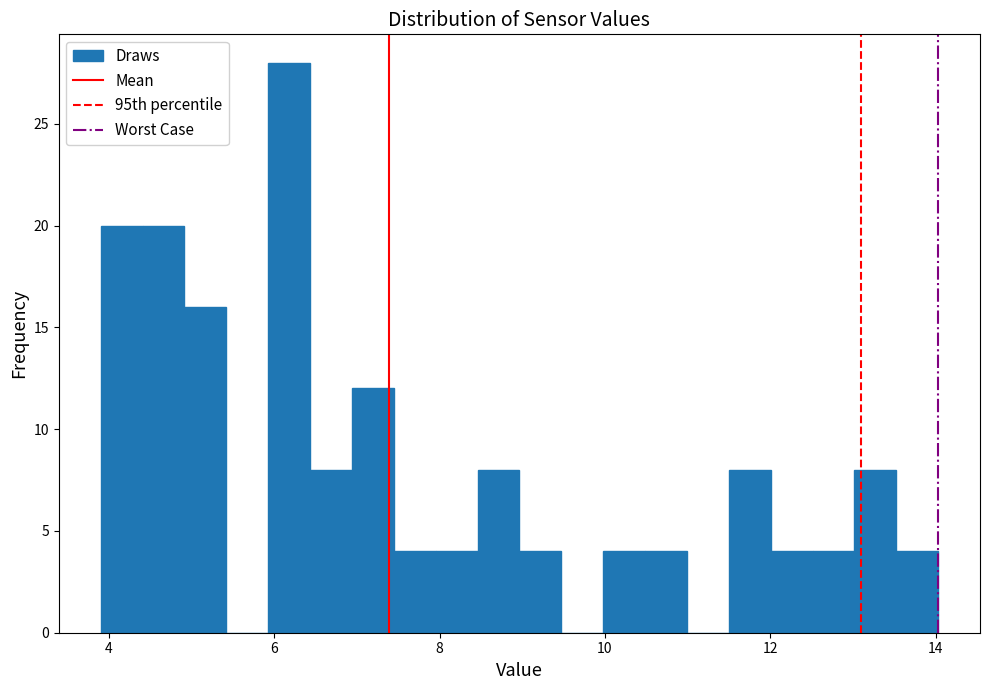

Around what value on the x-axis is the tallest bar? Give the approximate position of its centre, as read against the axis.

6.2